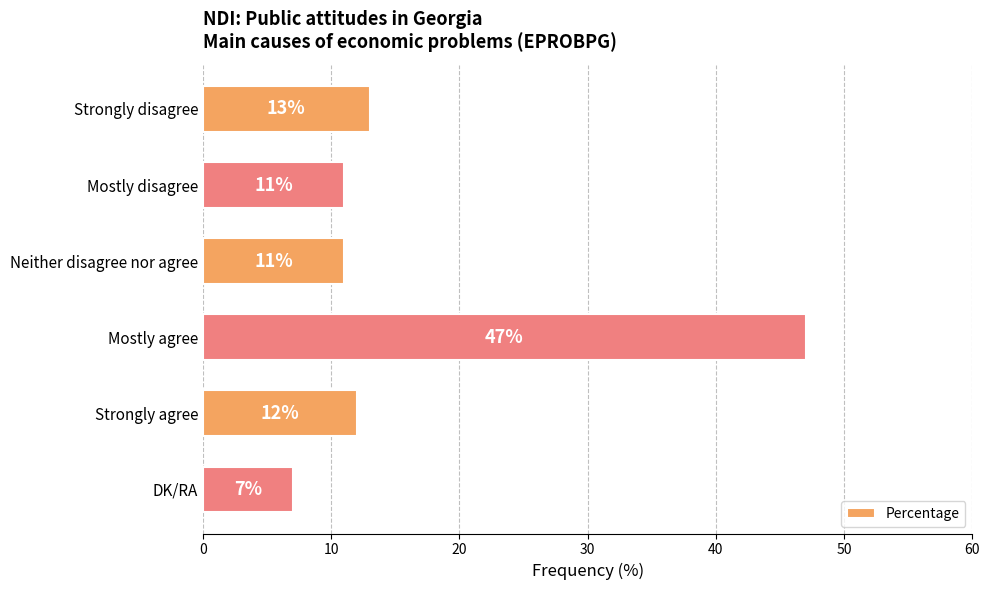

What value does the data have at Strongly disagree, to the nearest 10?

10